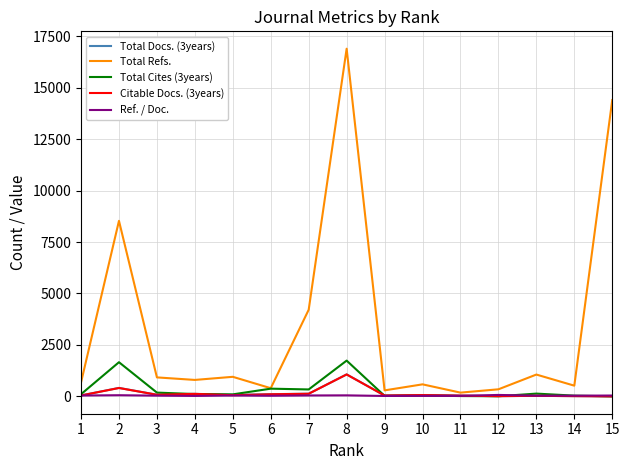

How many series are shown in this chart?

5